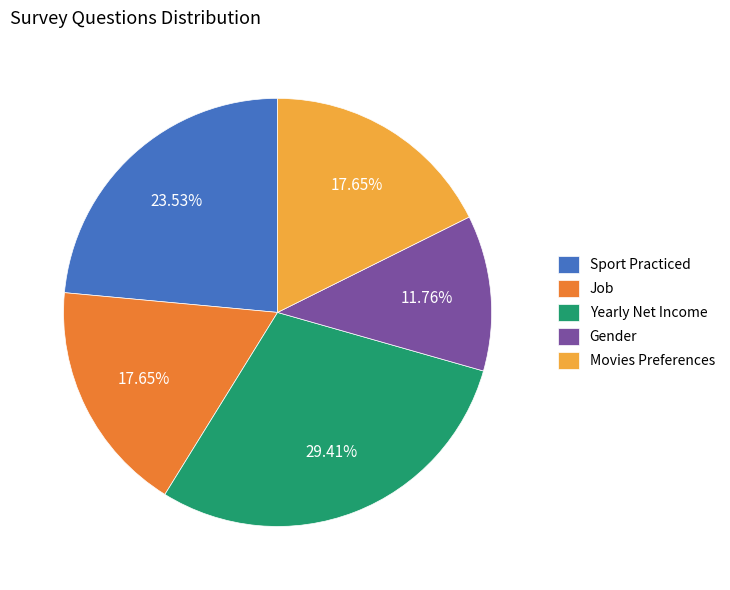

To the nearest percent, what portion does Movies Preferences represent?

18%